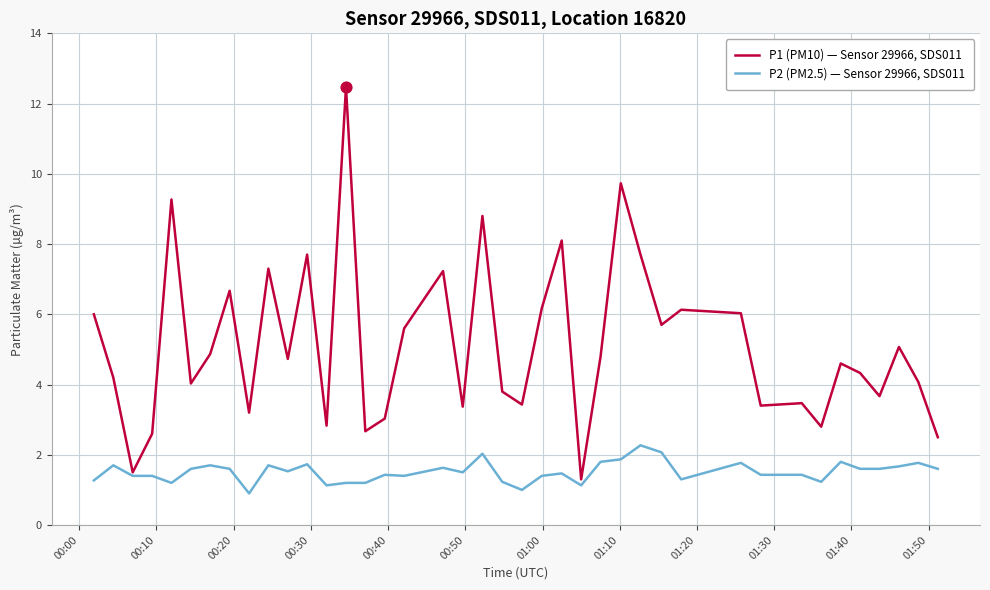

Rank the series by their maximum value, from lowest to highest.

P2 (PM2.5) — Sensor 29966, SDS011, P1 (PM10) — Sensor 29966, SDS011